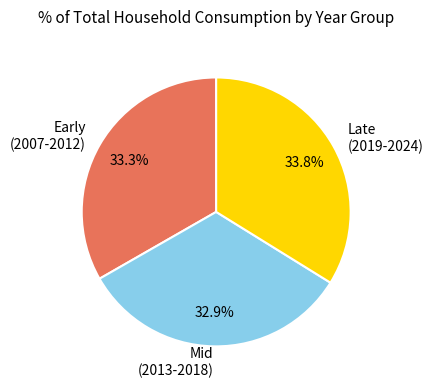

What percentage do Late (2019-2024) and Early (2007-2012) together represent?

67.1%